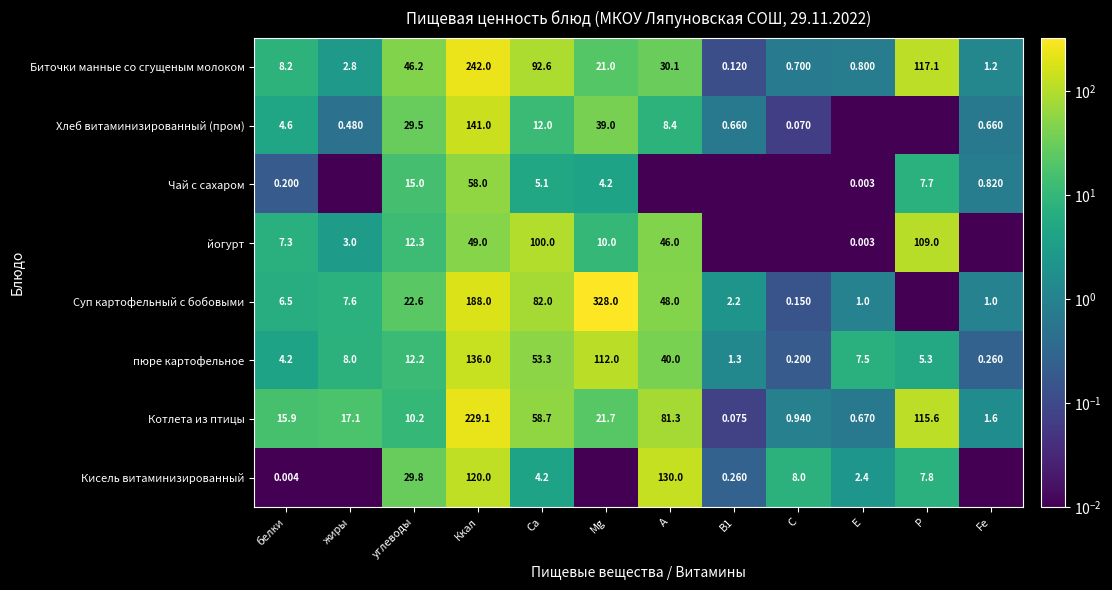

Between белки and Ккал, which series saw the biggest shift?

Биточки манные со сгущеным молоком